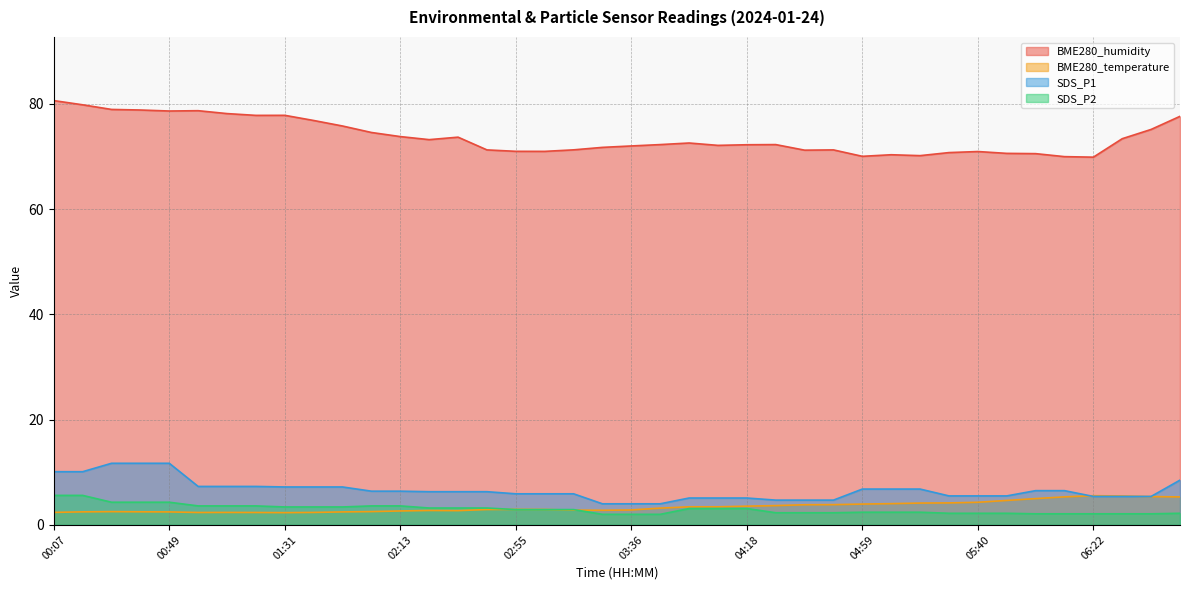

Rank the series by their maximum value, from highest to lowest.

BME280_humidity, SDS_P1, SDS_P2, BME280_temperature